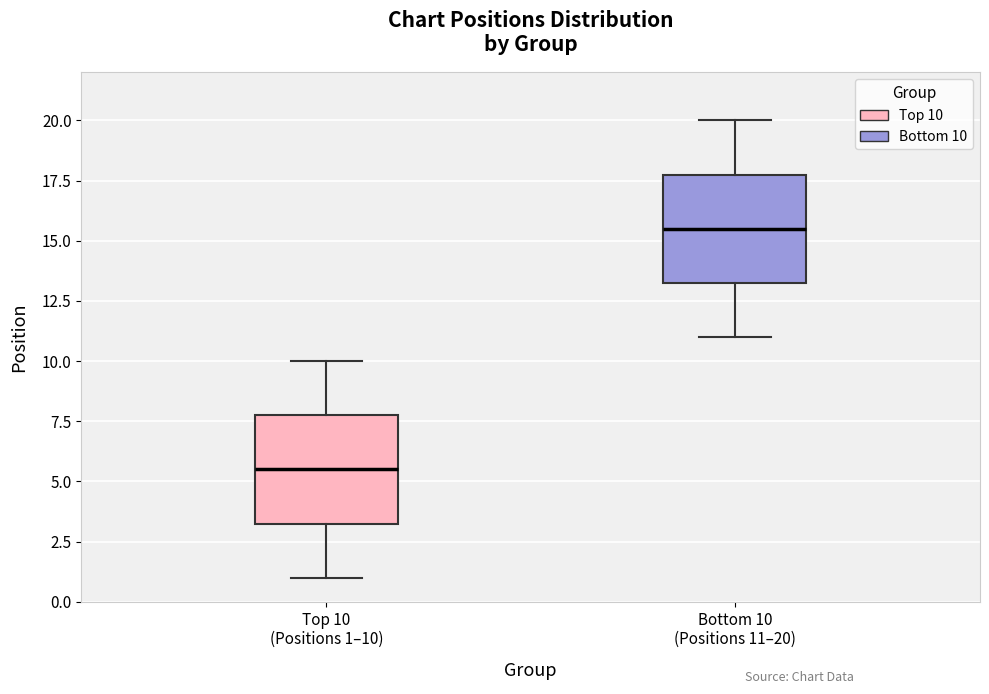

Where does the upper whisker of the box for Top 10 (Positions 1–10) end on the y-axis? The values are not printed on the chart, so give them approximately, as read against the axis.

10.0